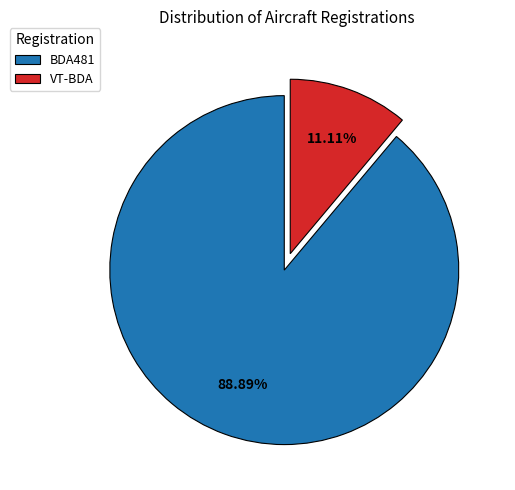

To the nearest percent, what is the combined percentage of VT-BDA and BDA481?

100%